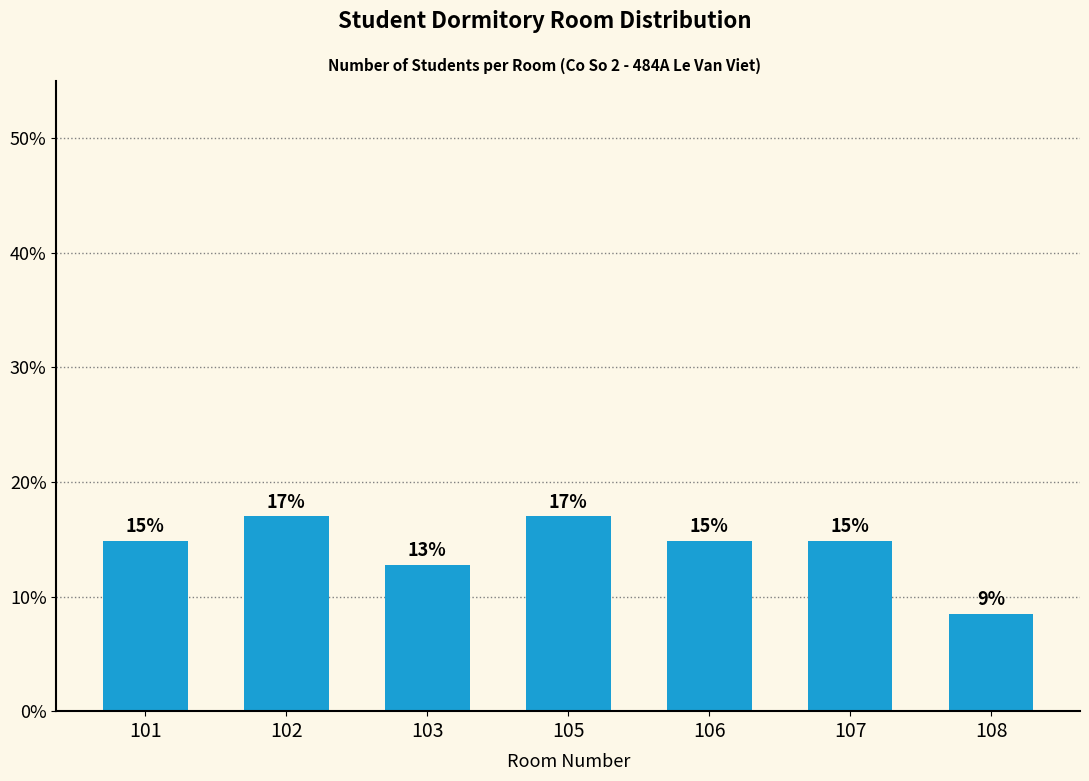

Does the chart contain any negative values?

No